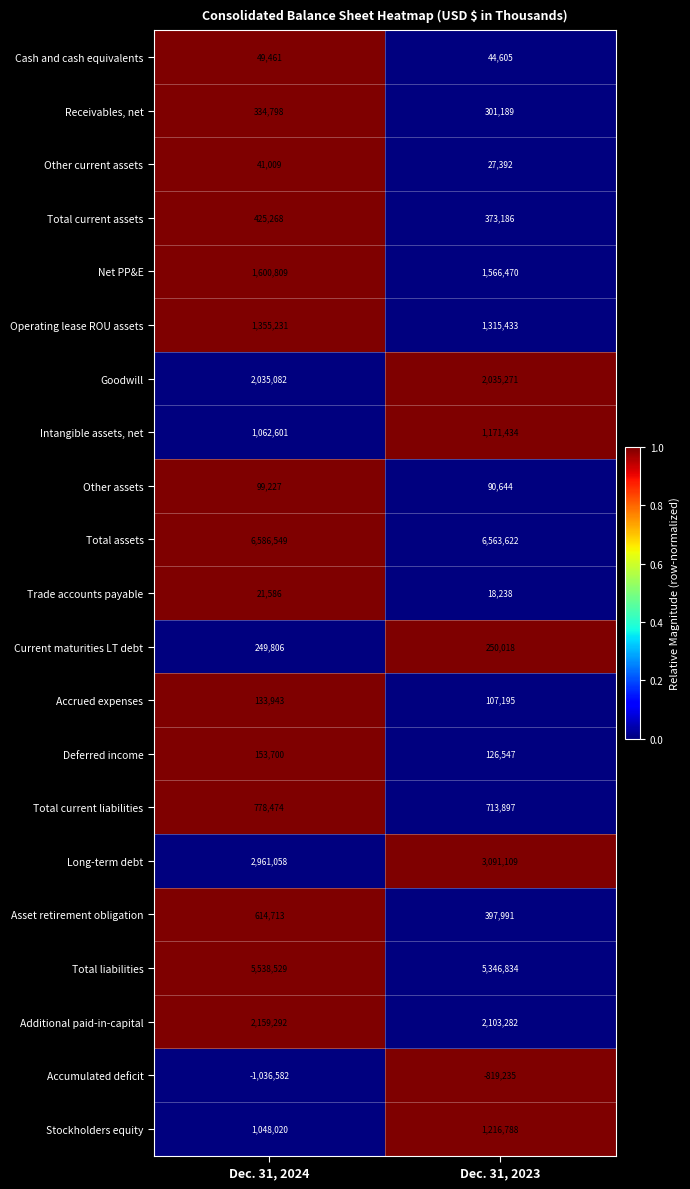

Where is Accumulated deficit nearest to the value -927908?

Dec. 31, 2023